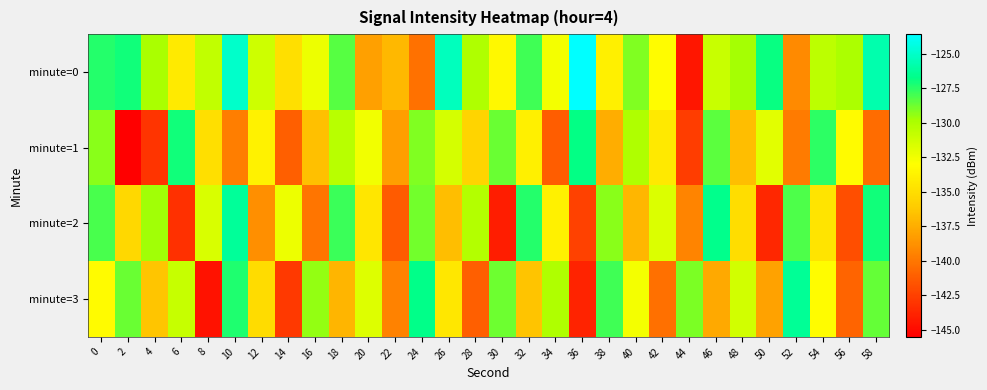

Which series has the largest range (max minus min)?

minute=0